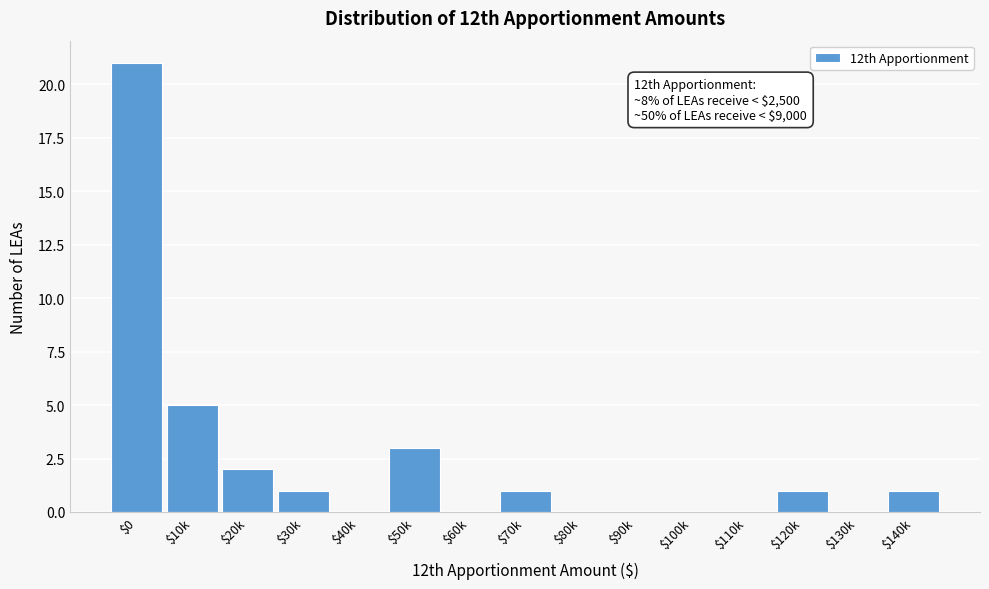

What is the greatest value displayed?

21